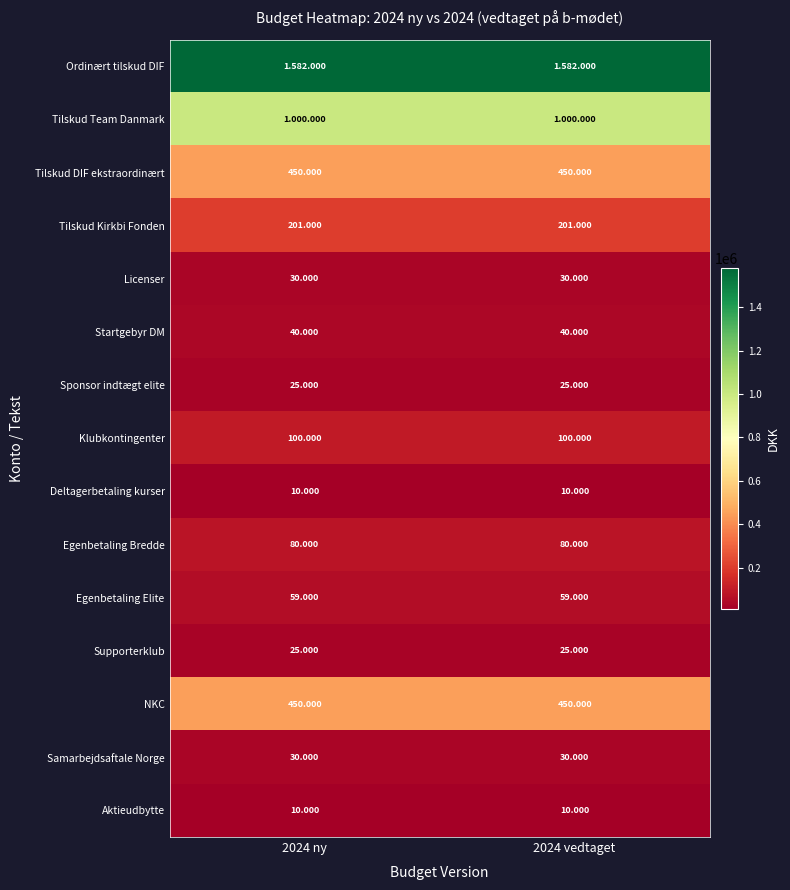

Which series has the largest total across all categories?

Ordinært tilskud DIF